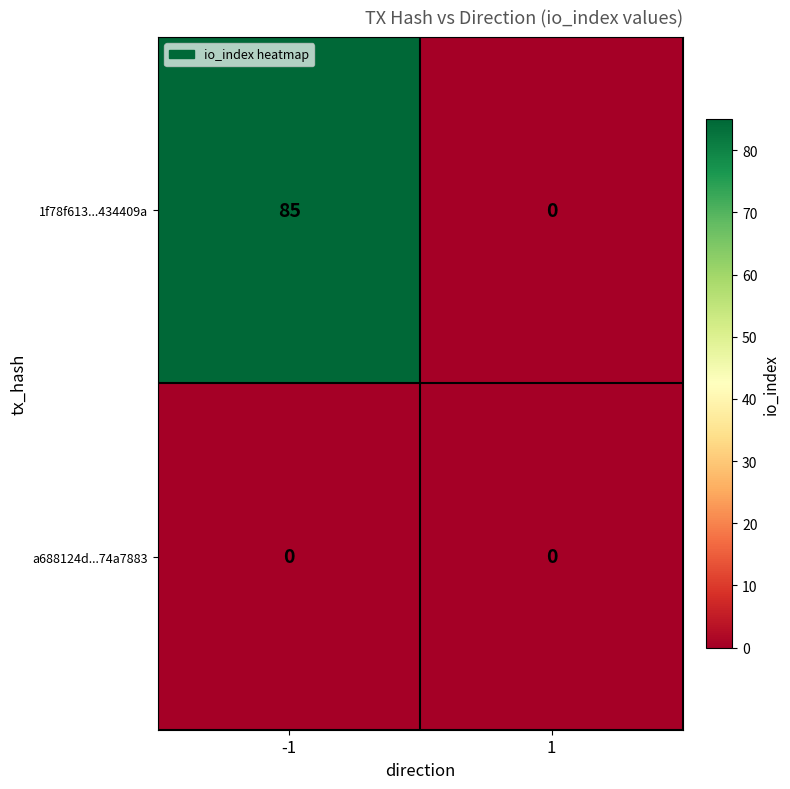

The value of 1f78f613...434409a at -1 is 85. True or false?

True